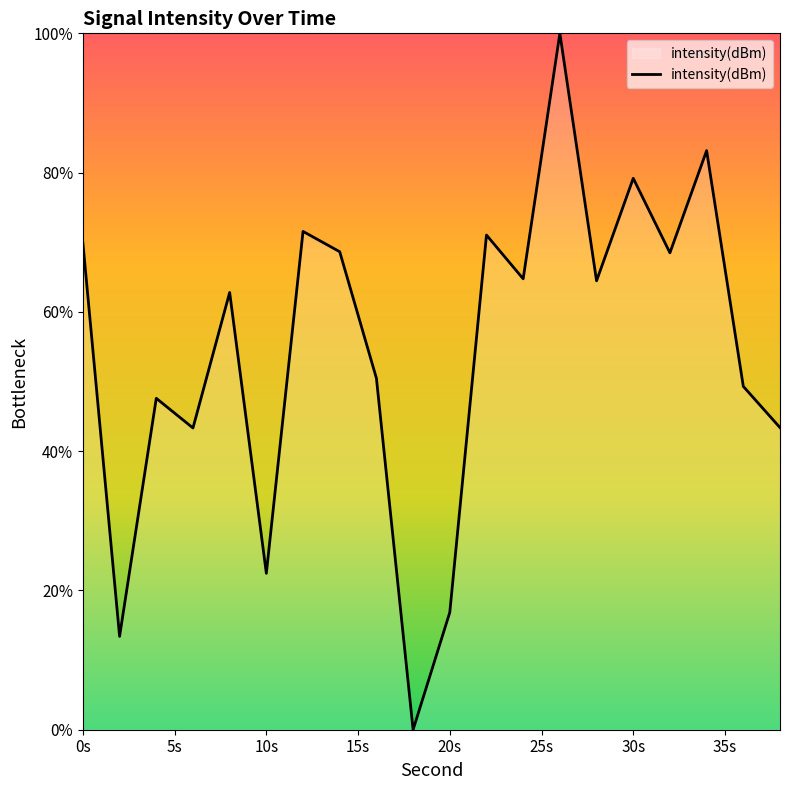

How many series are shown in this chart?

1